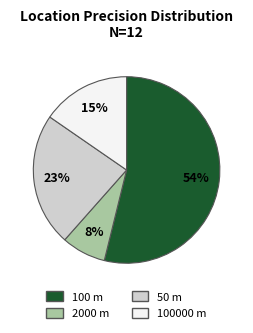

To the nearest percent, what is the difference between the largest and smallest slice percentages?

46%